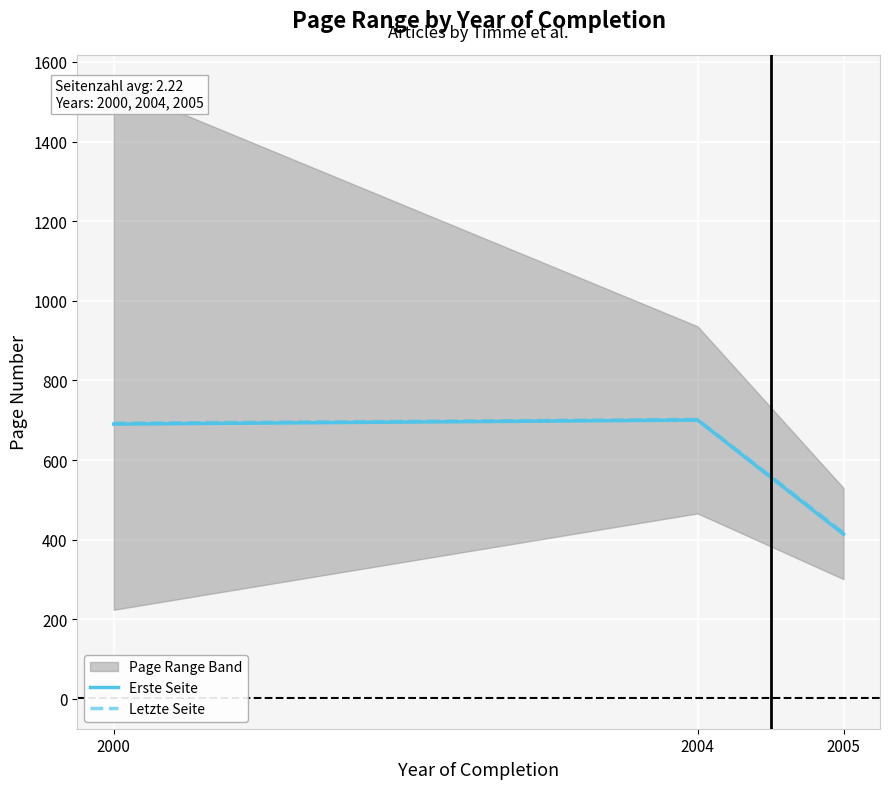

At how many categories does at least one series exceed 418?

2